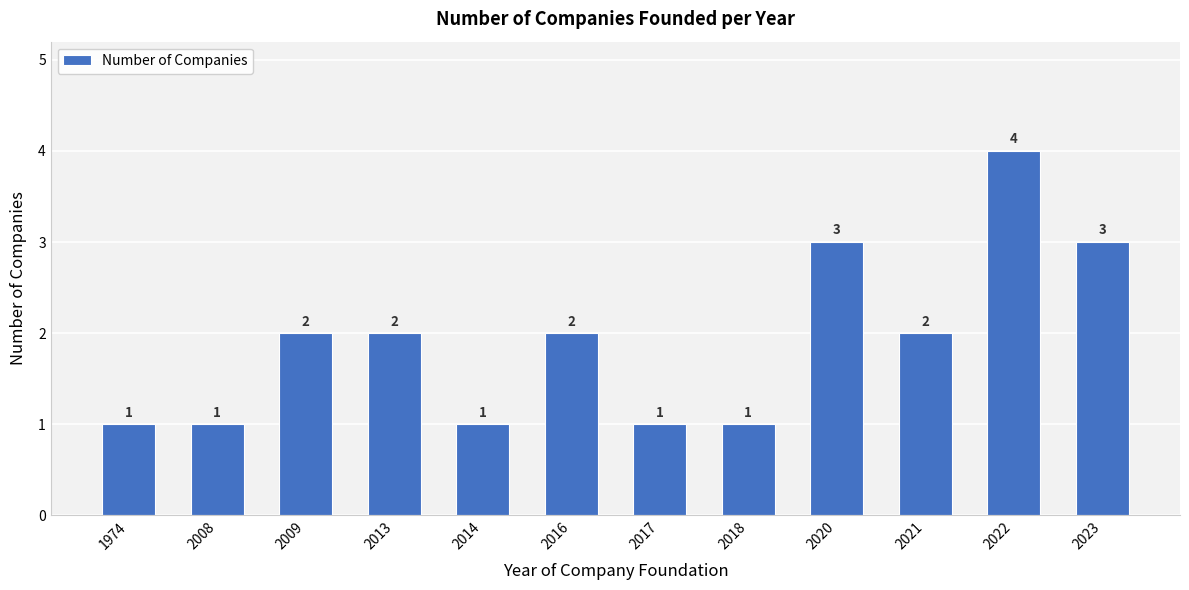

What is the sum of all values?

23